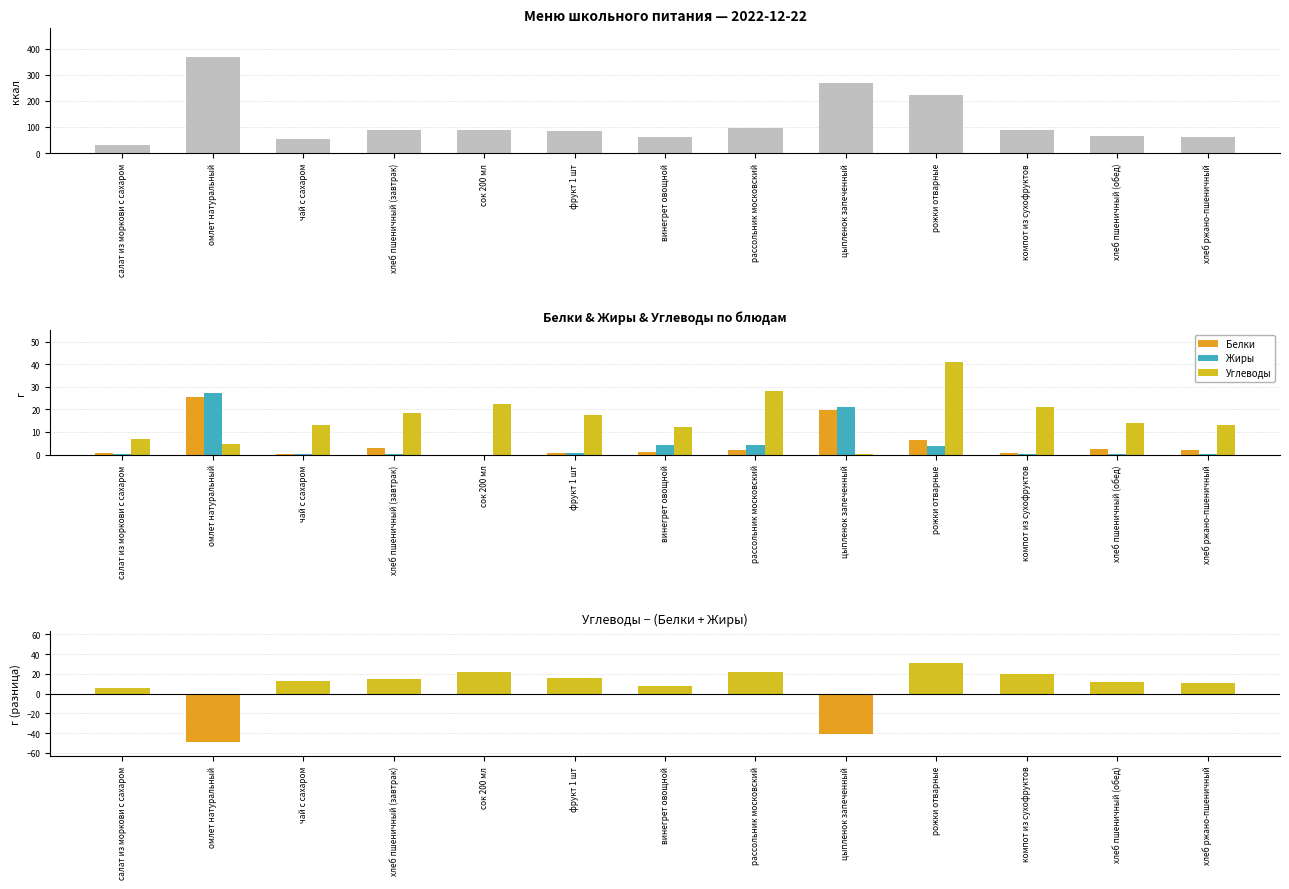

Reading left to right, what are all the values shown in this chart?

Калорийность: 32.3	367.6	51.9	88.4	90.0	84.6	60.4	97.2	269.0	222.5	88.7	66.3	63.3
Белки: 0.8	25.7	0.2	3.0	0.0	0.7	0.9	2.0	19.8	6.4	0.7	2.3	2.2
Жиры: 0.1	27.4	0.1	0.4	0.0	0.7	4.1	4.0	21.2	3.6	0.1	0.3	0.4
Углеводы: 7.0	4.6	13.0	18.5	22.4	17.6	12.4	28.1	0.3	40.9	21.1	13.9	13.0
Углеводы − Белки − Жиры: 6.2	-48.5	12.8	15.1	22.4	16.2	7.4	22.1	-40.7	30.9	20.4	11.3	10.3